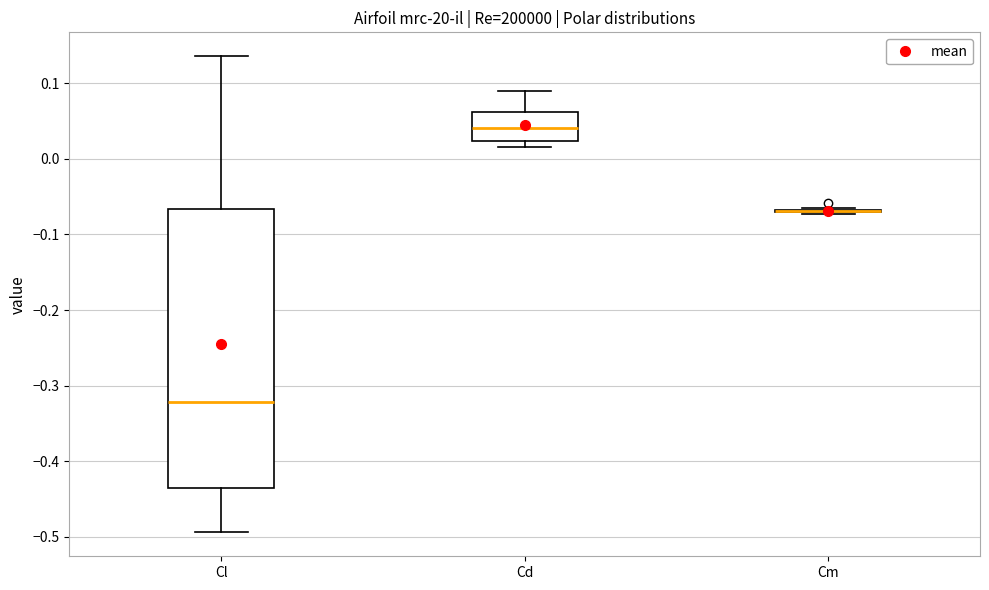

Reading left to right, read every box against the y-axis: the position of its median line, the range the box covers, and the ends of its whiskers. The values are not printed on the chart, so give them approximately, as read against the axis.

Cl: median -0.32, box -0.43 to -0.07, whiskers -0.49 to 0.14
Cd: median 0.04, box 0.02 to 0.06, whiskers 0.02 (just below the box's lower edge) to 0.09
Cm: box collapsed to a line at -0.07, whiskers -0.07 to -0.06